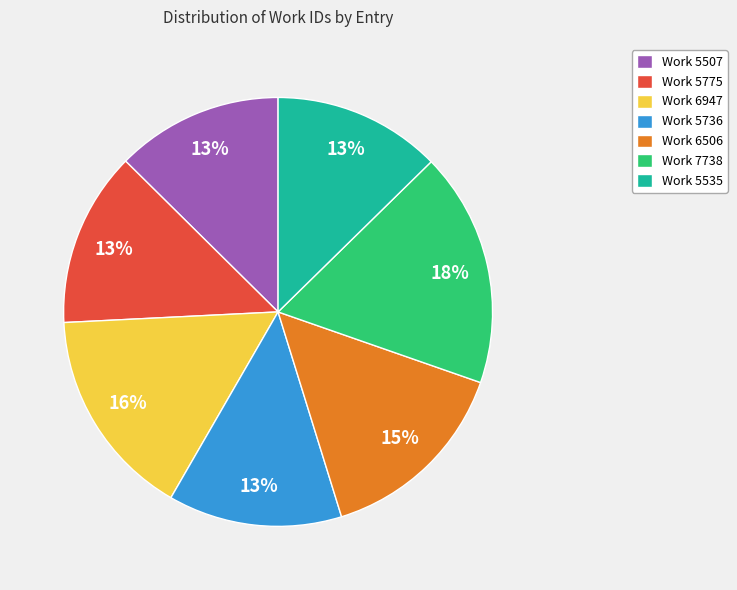

To the nearest percent, what is the difference between the largest and smallest slice percentages?

5%